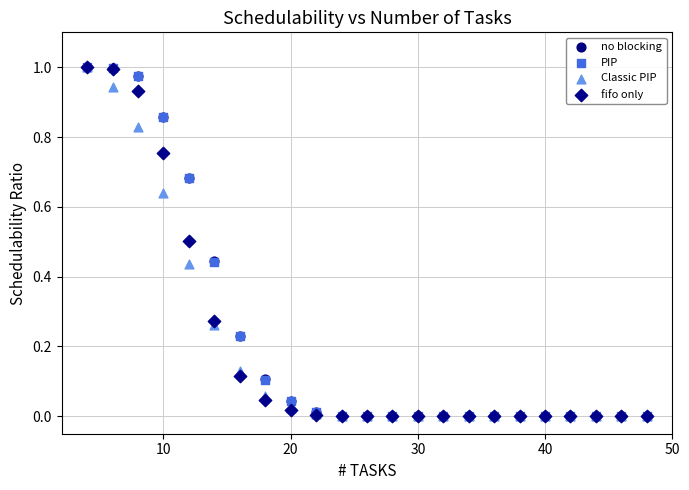

What are all the series names shown in the legend?

no blocking, PIP, Classic PIP, fifo only